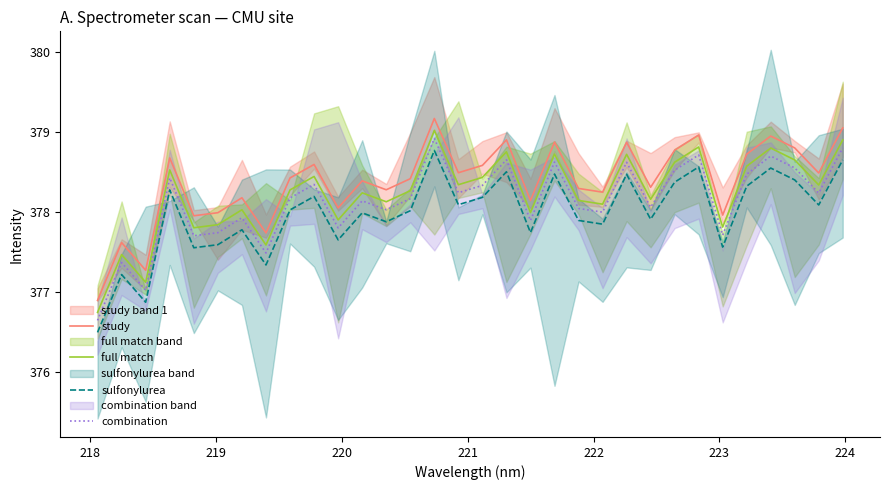

Does the chart display data point markers on the line(s)?

No